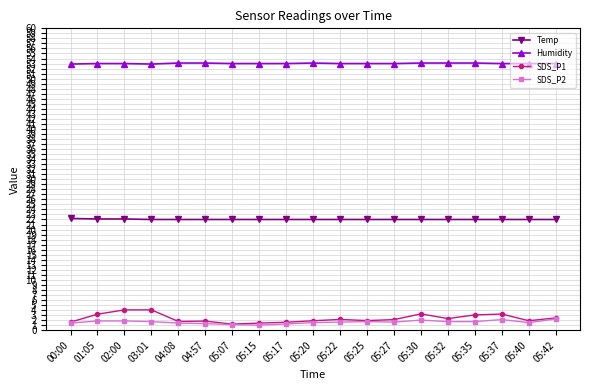

Which series has the largest range (max minus min)?

SDS_P1